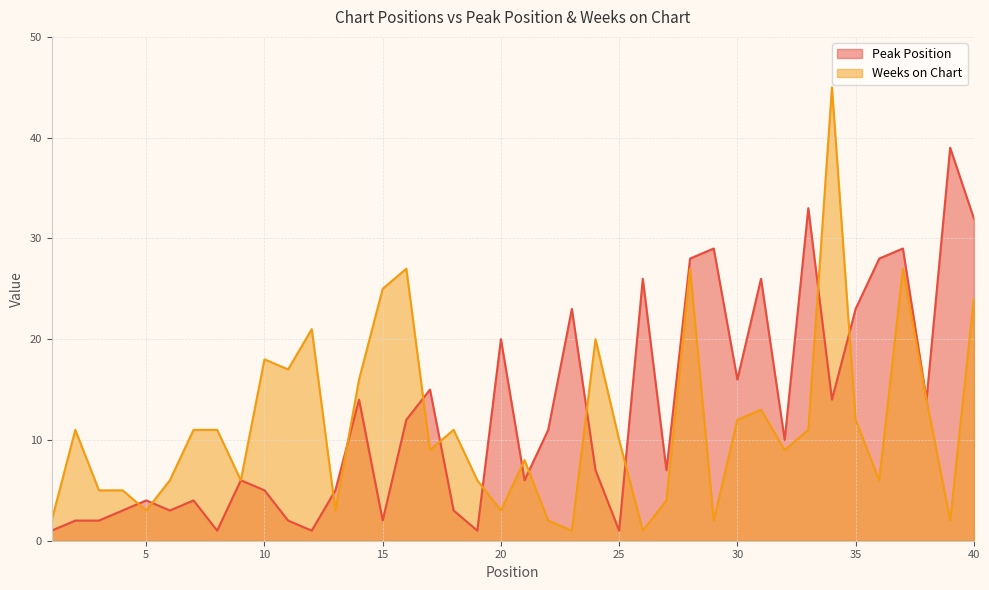

True or false: Peak Position has a value of 45 at 40.

False